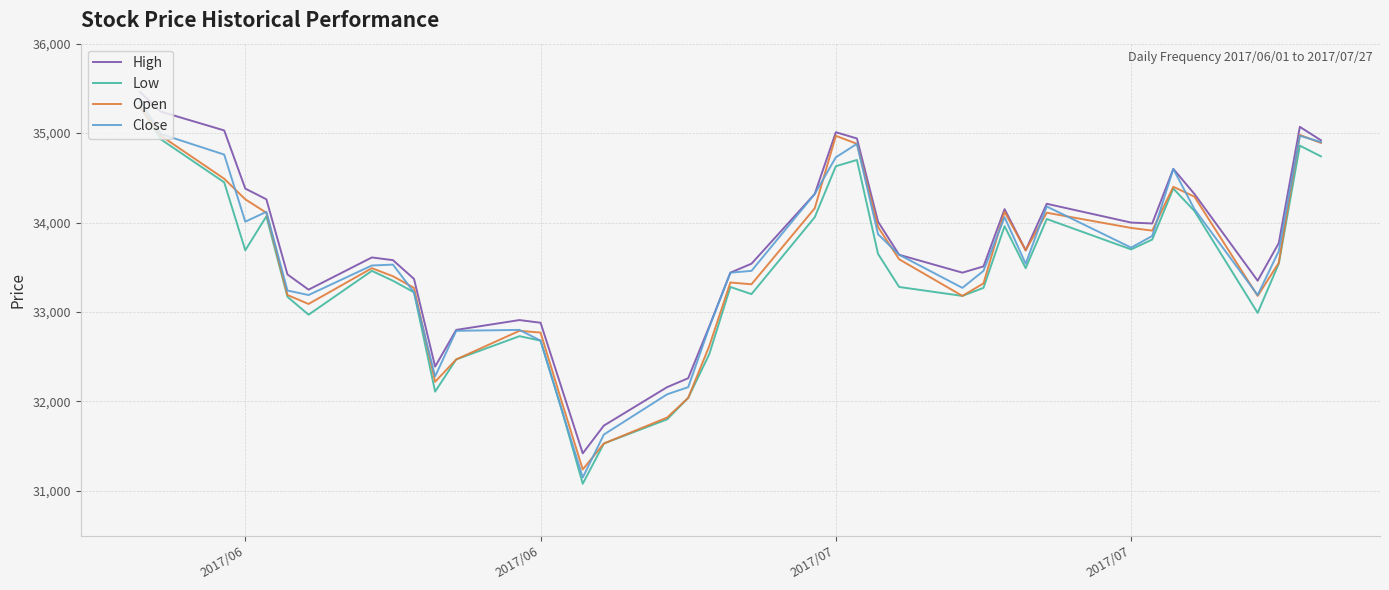

What is the maximum value for High?

35460